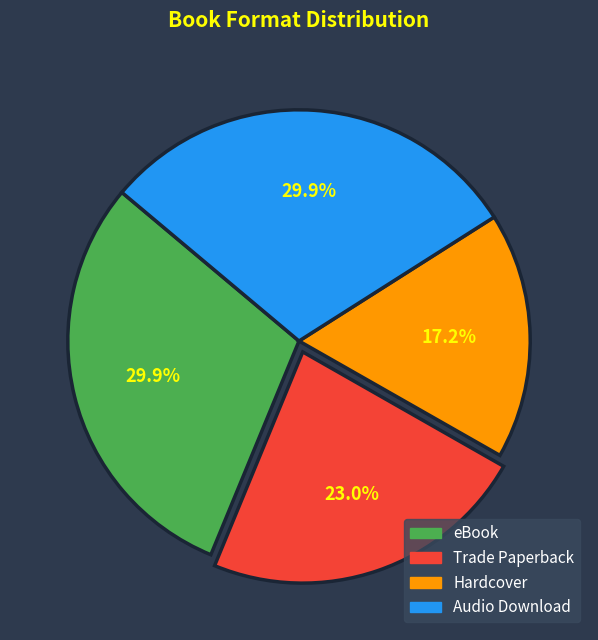

Does any single category account for the majority?

No